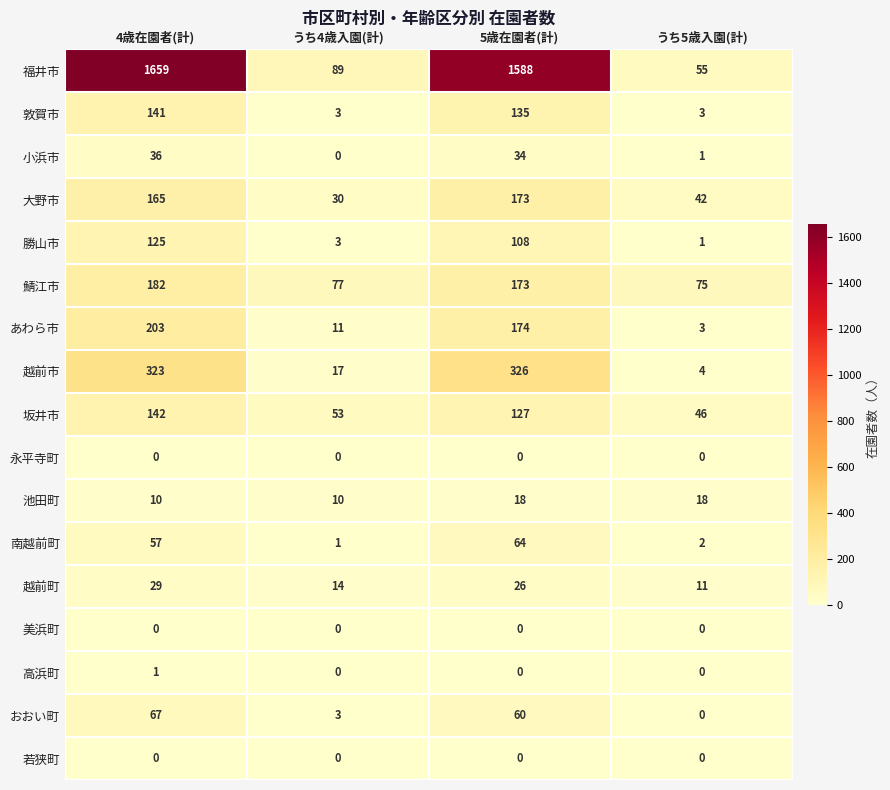

What is the spread (max minus min) of values at うち5歳入園(計)?

75